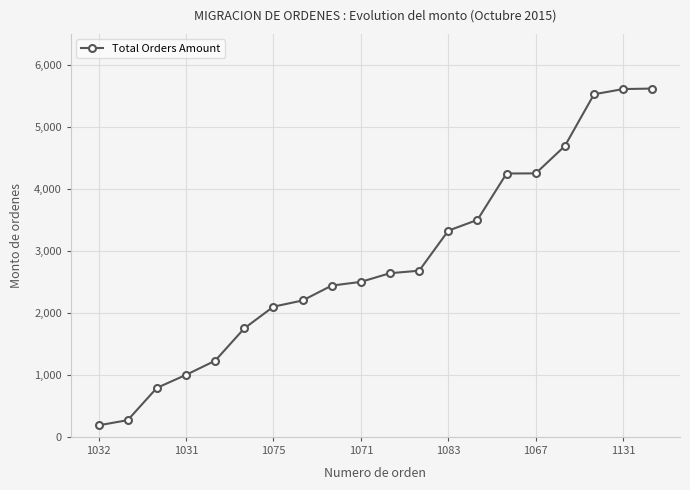

What is the value of the 3rd point from the left?

790.0